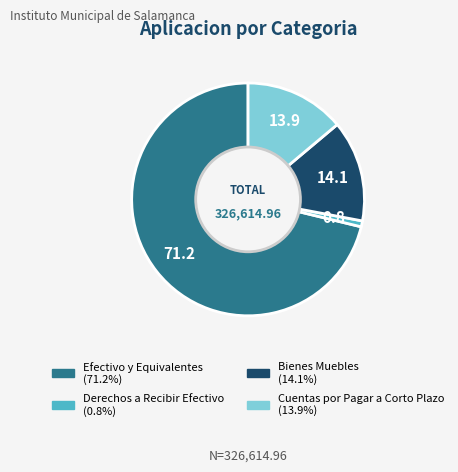

Which slice is the largest?

Efectivo y Equivalentes